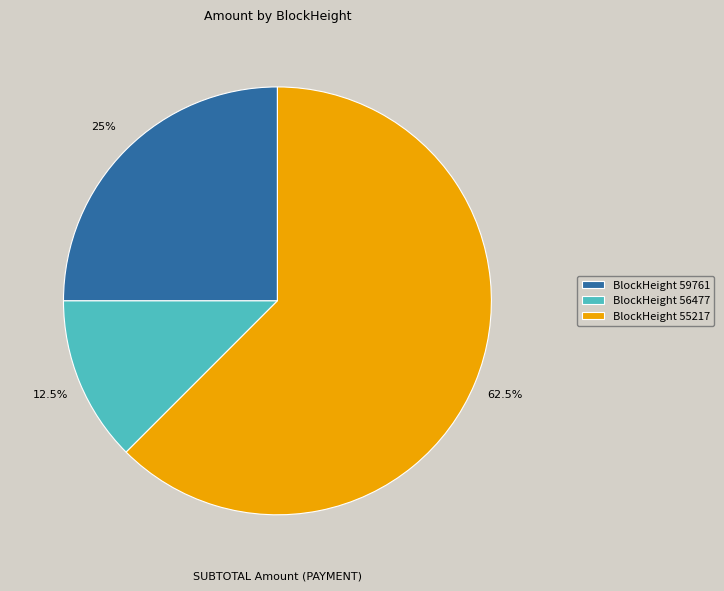

Rank the categories by value from lowest to highest.

BlockHeight 56477, BlockHeight 59761, BlockHeight 55217